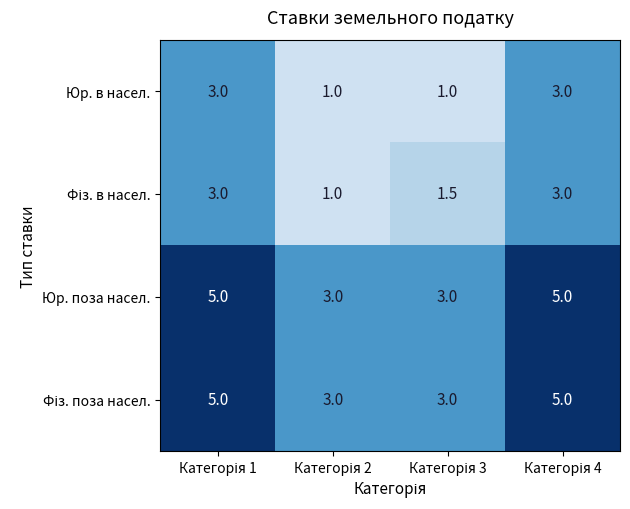

What is the smallest value displayed?

1.0